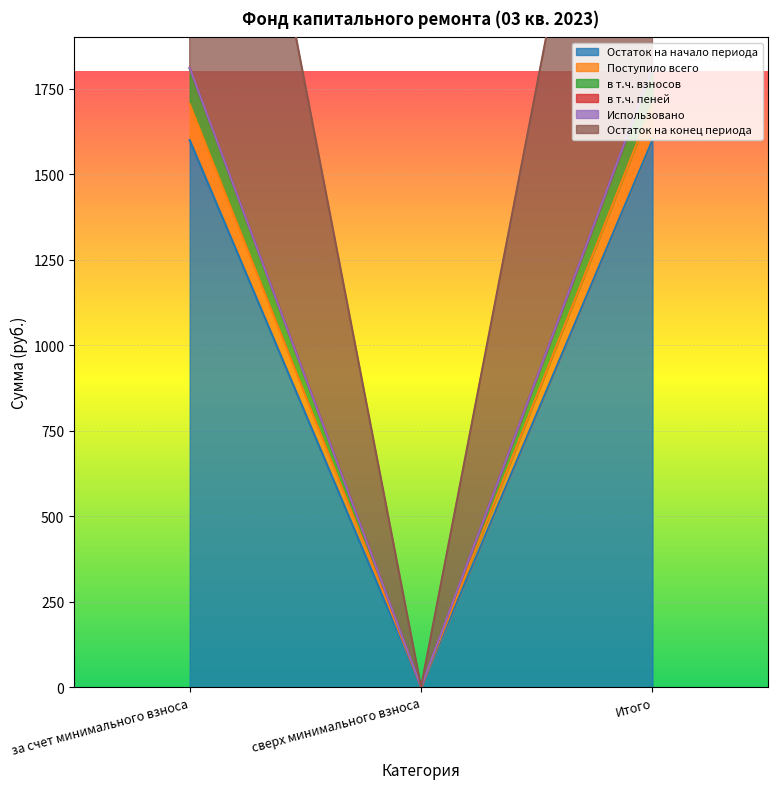

What is the difference between the highest and lowest values at Итого?

211.0